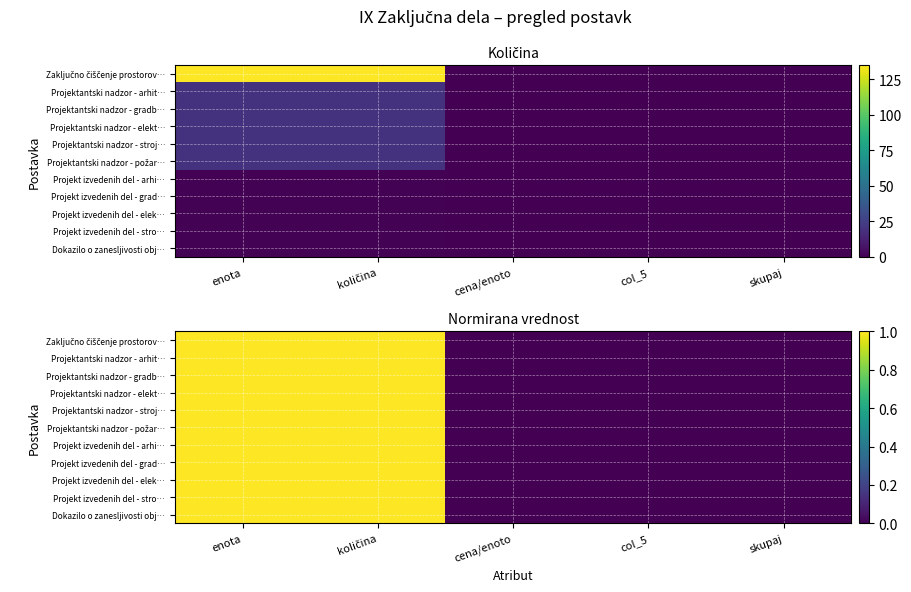

Rank the series by their maximum value, from lowest to highest.

Projekt izvedenih del - arhi…, Projekt izvedenih del - grad…, Projekt izvedenih del - elek…, Projekt izvedenih del - stro…, Dokazilo o zanesljivosti obj…, Projektantski nadzor - arhit…, Projektantski nadzor - gradb…, Projektantski nadzor - elekt…, Projektantski nadzor - stroj…, Projektantski nadzor - požar…, Zaključno čiščenje prostorov…